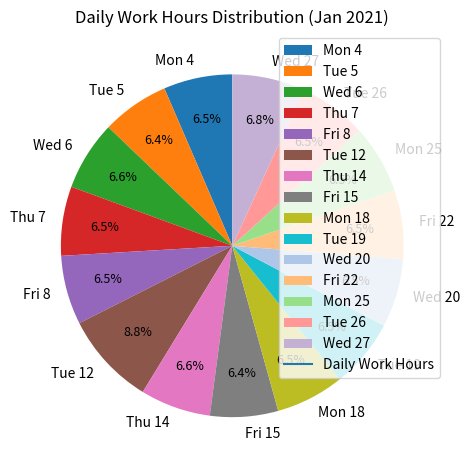

What is the largest slice in the pie chart?

Tue 12